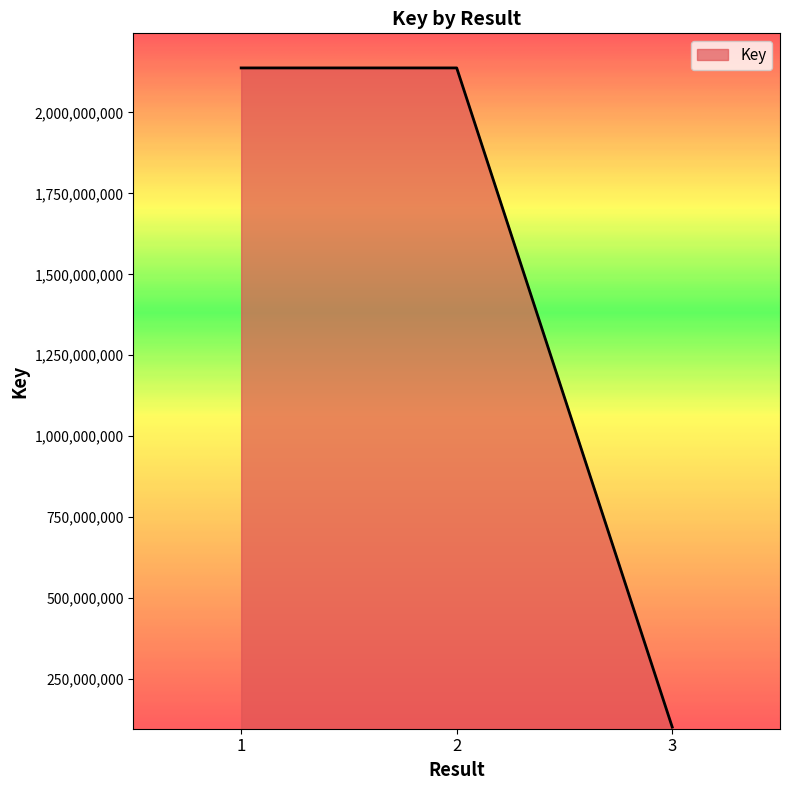

The chart shows a value of 3374834334 at 1. True or false?

False